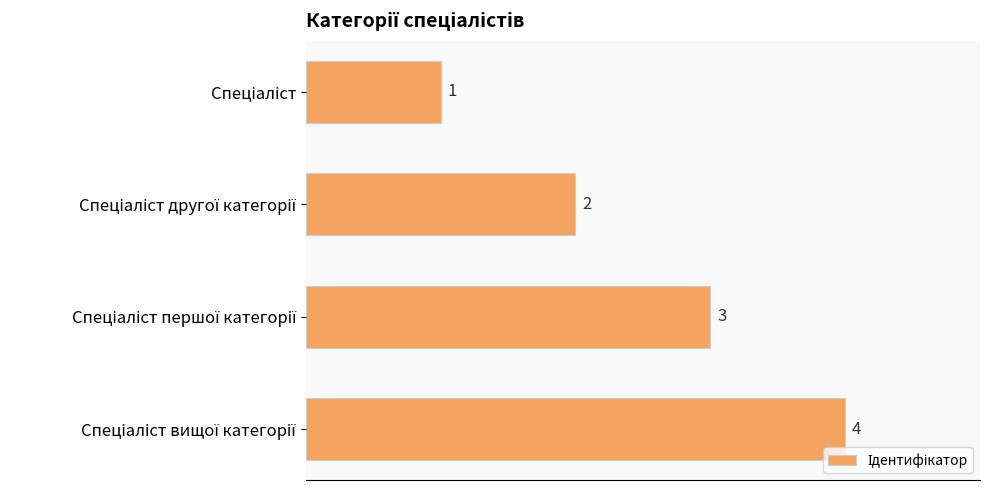

What is the difference between the maximum and minimum values?

3